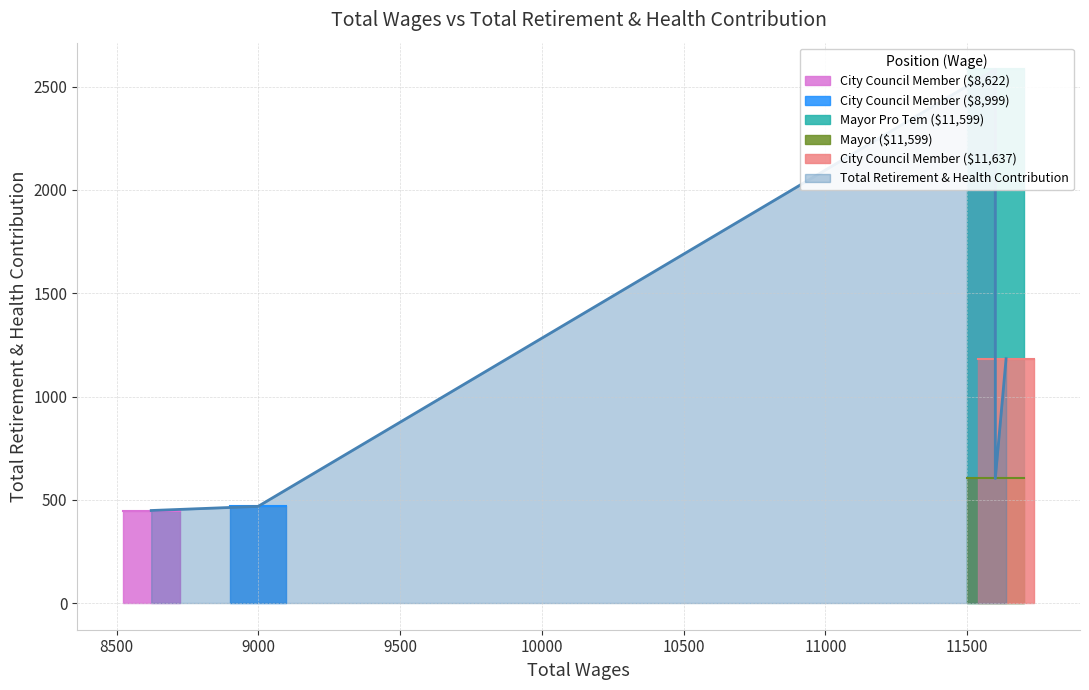

What is the greatest value displayed?

2584